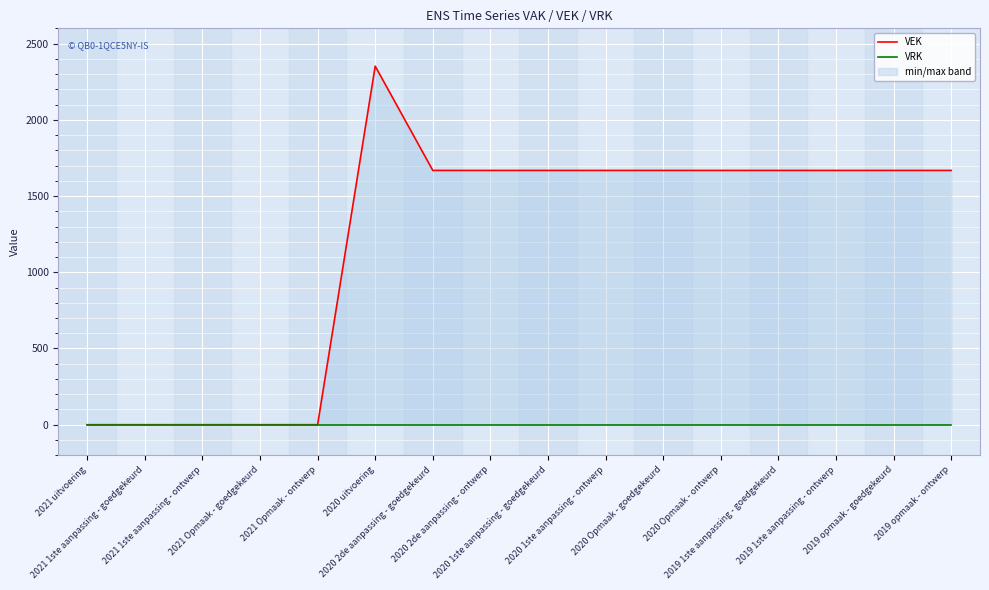

Reading left to right, what are all the values shown in this chart?

VEK: 2021 uitvoering=0	2021 1ste aanpassing - goedgekeurd=0	2021 1ste aanpassing - ontwerp=0	2021 Opmaak - goedgekeurd=0	2021 Opmaak - ontwerp=0	2020 uitvoering=2352	2020 2de aanpassing - goedgekeurd=1668	2020 2de aanpassing - ontwerp=1668	2020 1ste aanpassing - goedgekeurd=1668	2020 1ste aanpassing - ontwerp=1668	2020 Opmaak - goedgekeurd=1668	2020 Opmaak - ontwerp=1668	2019 1ste aanpassing - goedgekeurd=1668	2019 1ste aanpassing - ontwerp=1668	2019 opmaak - goedgekeurd=1668	2019 opmaak - ontwerp=1668
VRK: 2021 uitvoering=0	2021 1ste aanpassing - goedgekeurd=0	2021 1ste aanpassing - ontwerp=0	2021 Opmaak - goedgekeurd=0	2021 Opmaak - ontwerp=0	2020 uitvoering=0	2020 2de aanpassing - goedgekeurd=0	2020 2de aanpassing - ontwerp=0	2020 1ste aanpassing - goedgekeurd=0	2020 1ste aanpassing - ontwerp=0	2020 Opmaak - goedgekeurd=0	2020 Opmaak - ontwerp=0	2019 1ste aanpassing - goedgekeurd=0	2019 1ste aanpassing - ontwerp=0	2019 opmaak - goedgekeurd=0	2019 opmaak - ontwerp=0